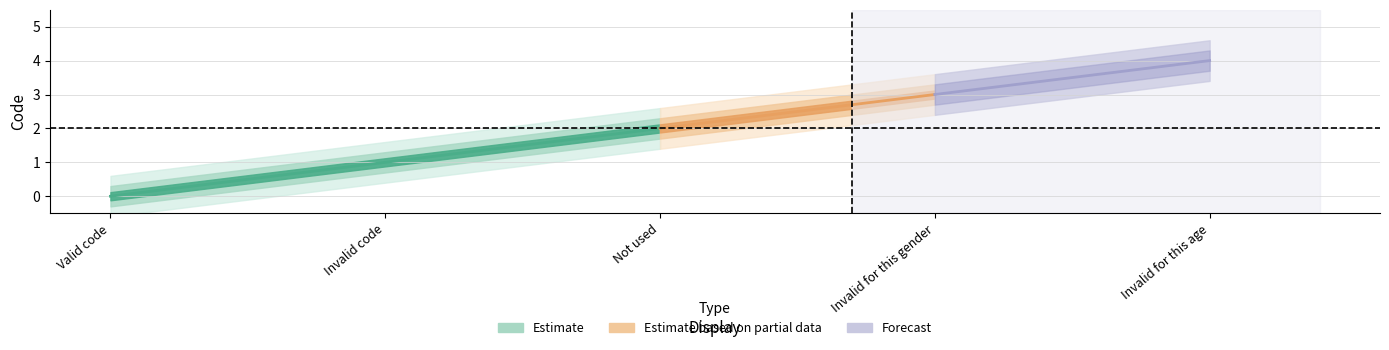

Count the values in the range 1 to 3.

3